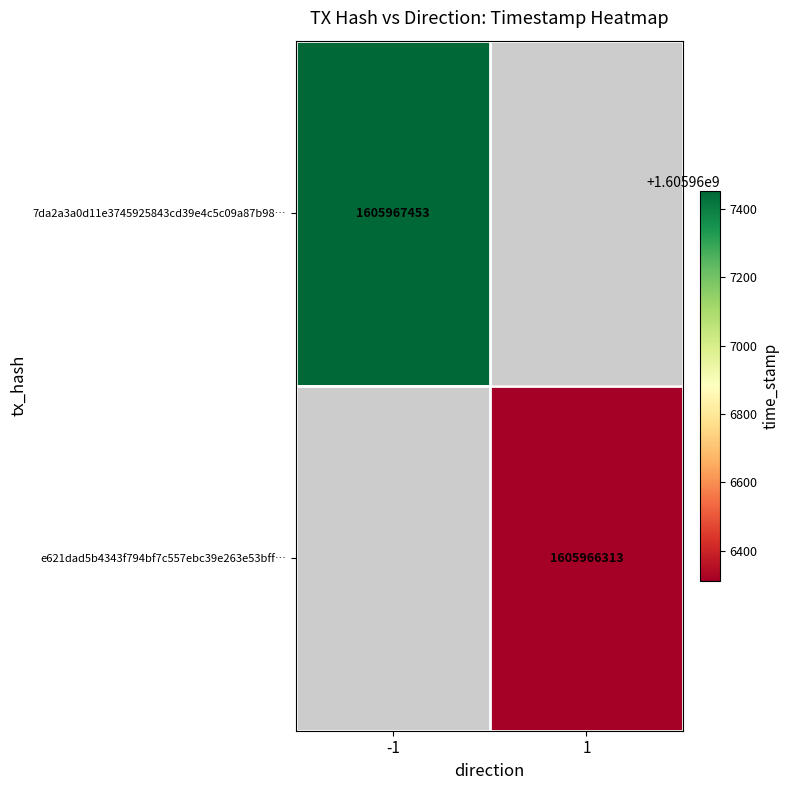

Reading left to right, what are all the values shown in this chart?

7da2a3a0d11e3745925843cd39e4c5c09a87b98: -1	1605967453
e621dad5b4343f794bf7c557ebc39e263e53bff: 1	1605966313